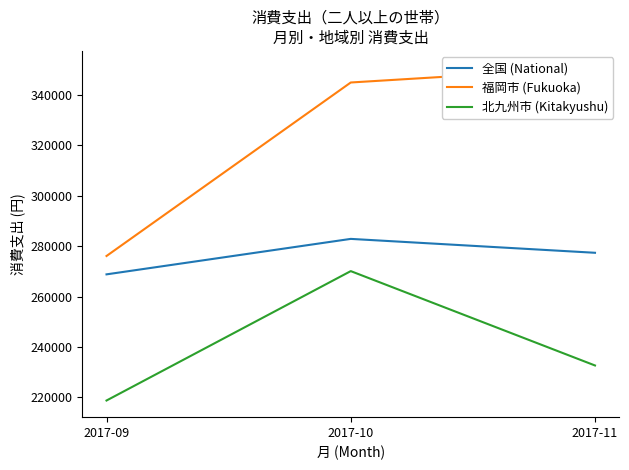

Which series changed the most between 2017-09 and 2017-11?

福岡市 (Fukuoka)